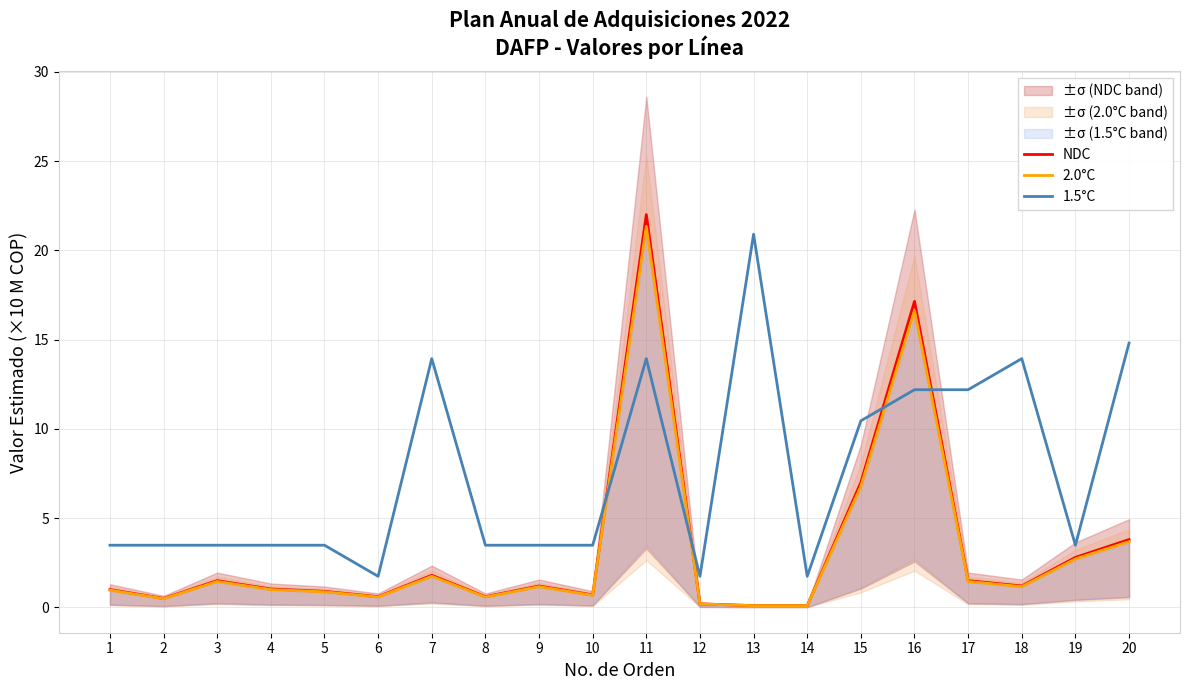

What are all the series names shown in the legend?

NDC, 2.0°C, 1.5°C